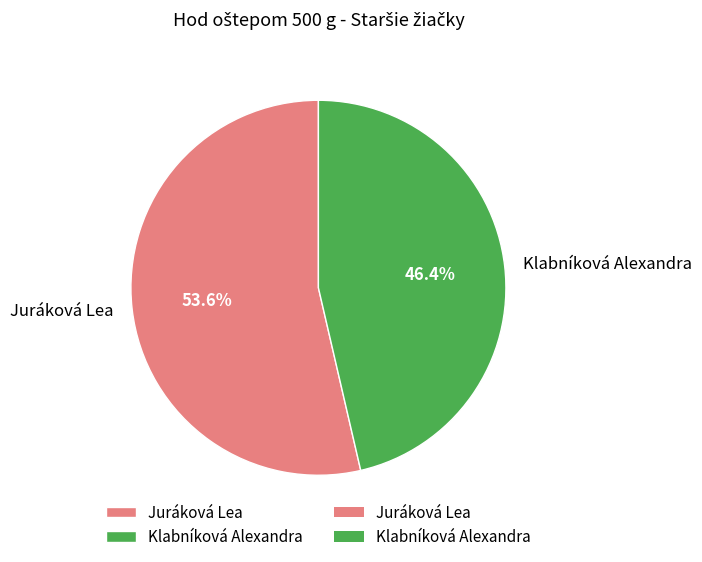

Count the number of slices in the pie.

2